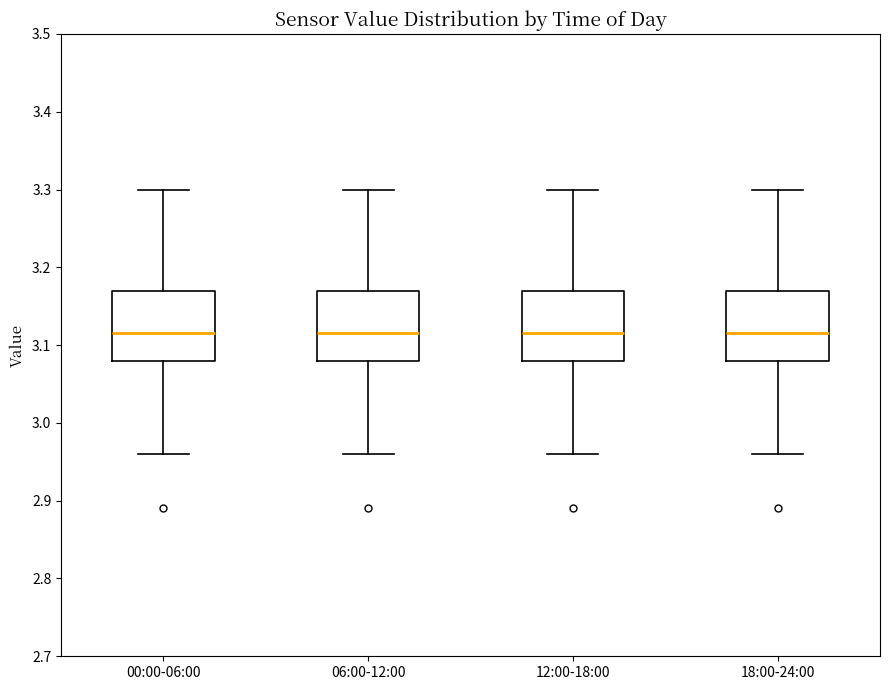

Where does the lower whisker of the box for 18:00-24:00 end on the y-axis? The values are not printed on the chart, so give them approximately, as read against the axis.

2.96